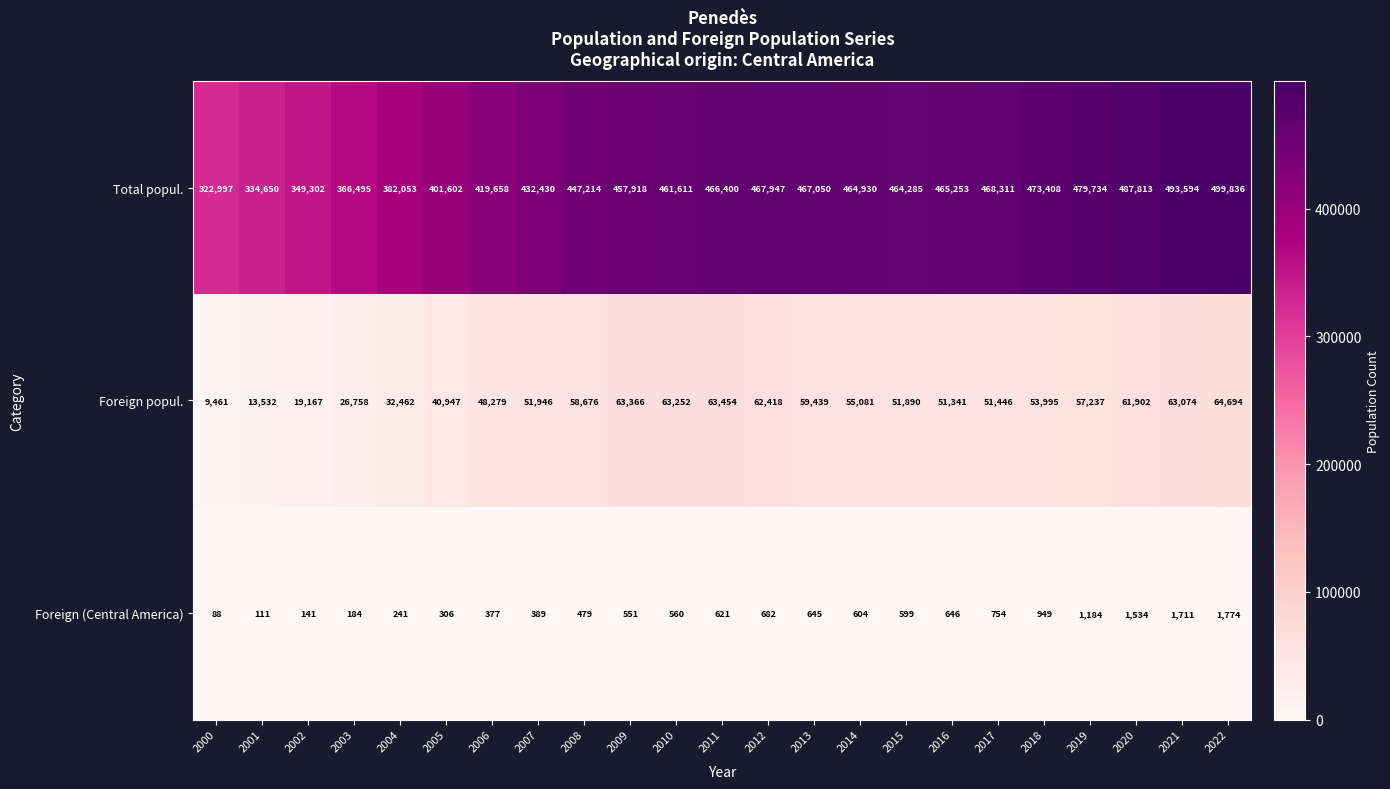

What is the difference between the highest and lowest values at 2020?

486279